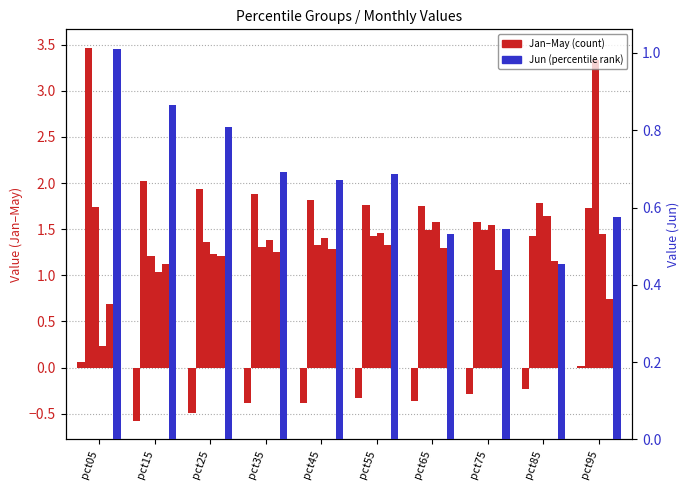

Which series has the largest total across all categories?

Feb